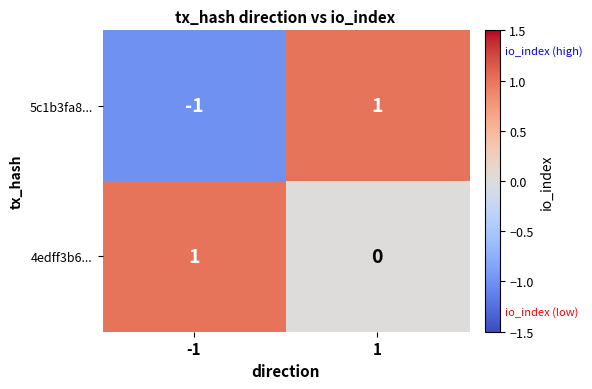

Is the value of 4edff3b6... at -1 greater than the value of 5c1b3fa8... at -1?

Yes